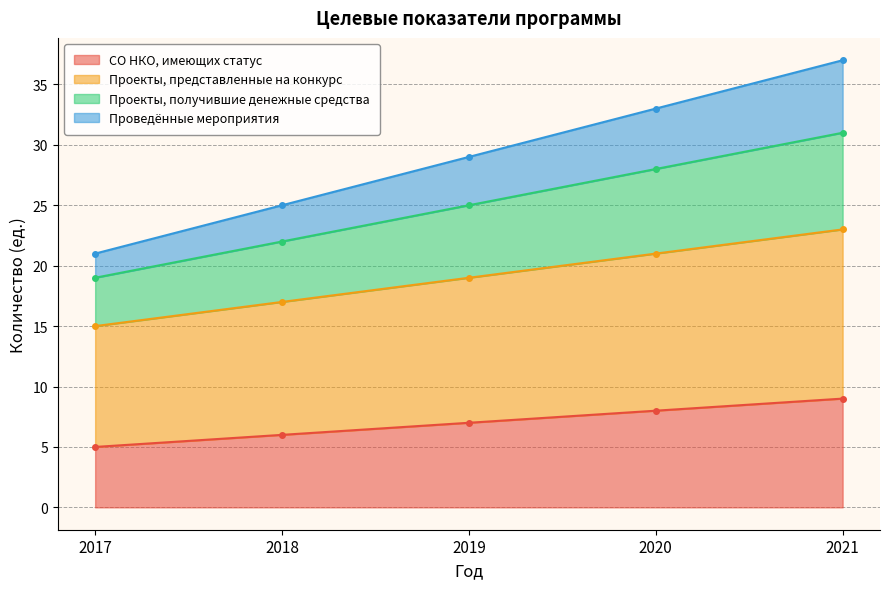

True or false: СО НКО, имеющих статус has a value of 7 at 2019.

True